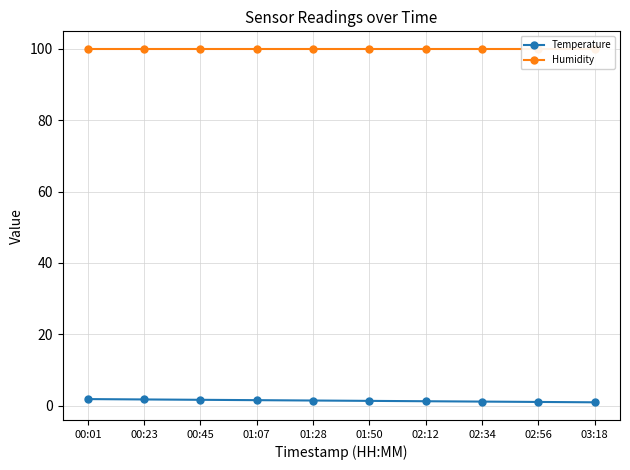

What is the value of the Humidity point at the 5th from the left?

99.9